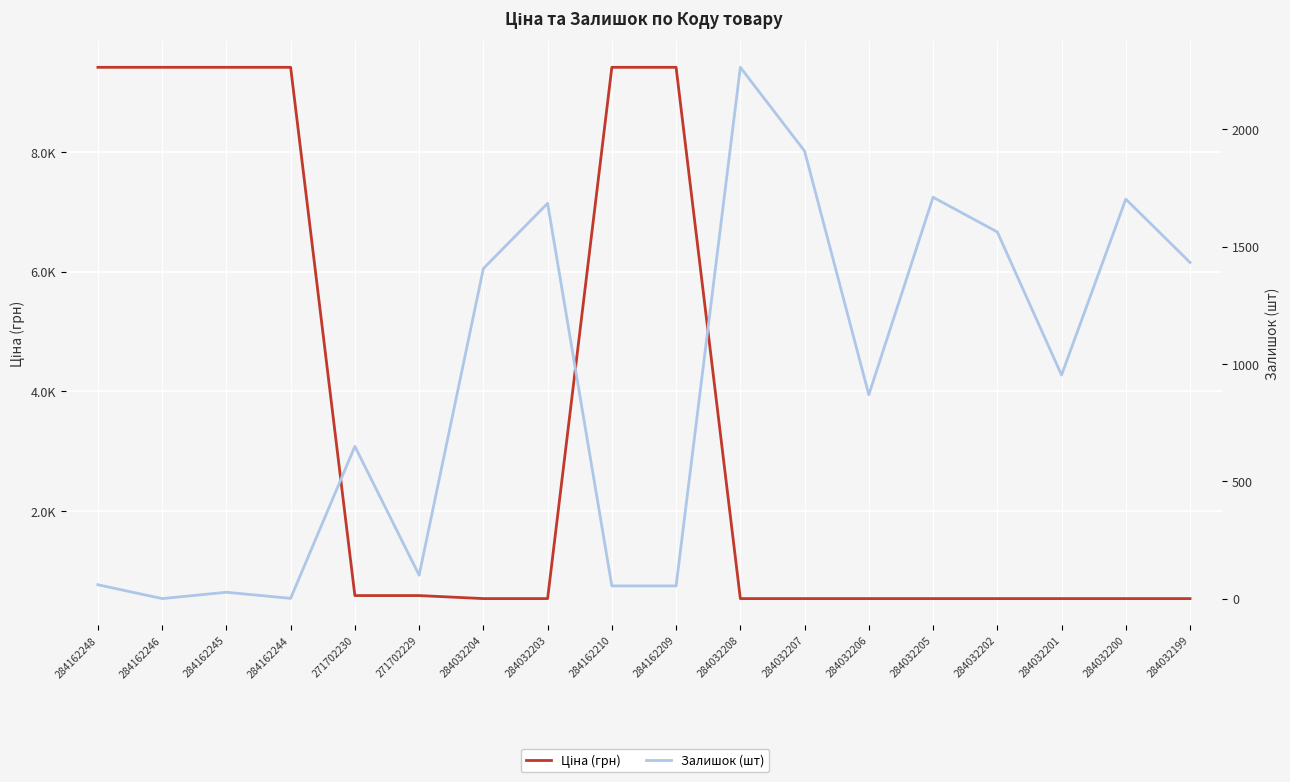

Reading right to left, list all the values displayed in this chart.

Ціна (грн): 284032199=535.4	284032200=535.4	284032201=535.4	284032202=535.4	284032205=535.4	284032206=535.4	284032207=535.4	284032208=535.4	284162209=9416.9	284162210=9416.9	284032203=535.4	284032204=535.4	271702229=586.0	271702230=586.0	284162244=9416.9	284162245=9416.9	284162246=9416.9	284162248=9416.9
Залишок (шт): 284032199=1433.0	284032200=1703.0	284032201=953.0	284032202=1563.0	284032205=1711.0	284032206=869.0	284032207=1908.0	284032208=2265.0	284162209=54.0	284162210=54.0	284032203=1685.0	284032204=1407.0	271702229=100.0	271702230=649.0	284162244=1.0	284162245=27.0	284162246=0.0	284162248=59.0